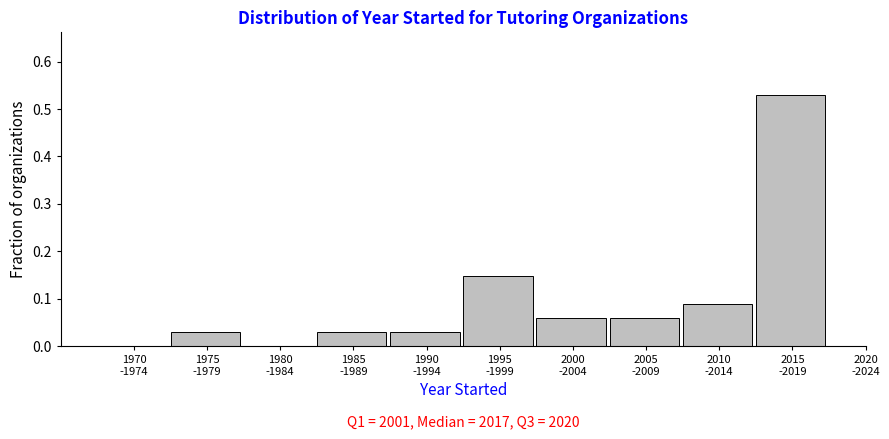

What is the sum of all values?

1.0